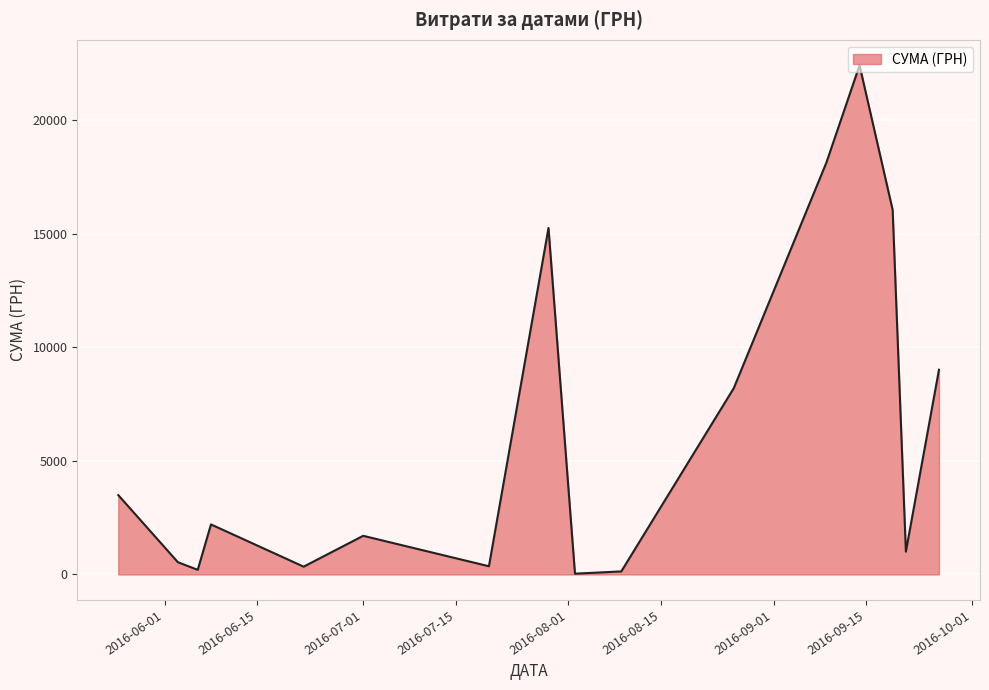

What is the difference between the maximum and minimum values?

22365.5